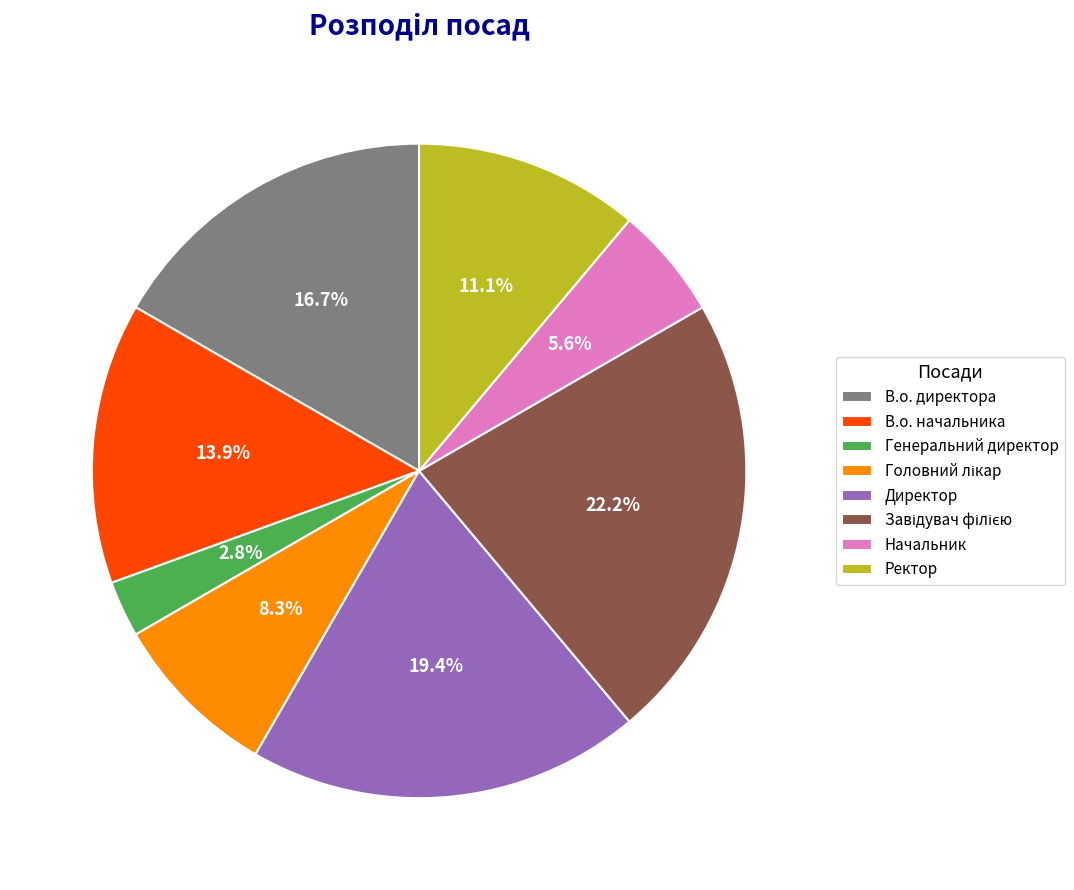

Is there any slice that represents more than half of the pie?

No